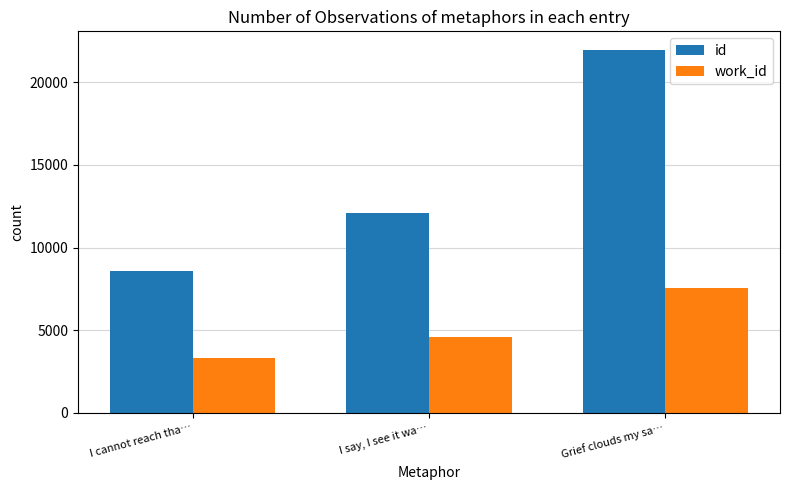

Rank the categories by id value from lowest to highest.

I cannot reach tha…, I say, I see it wa…, Grief clouds my sa…